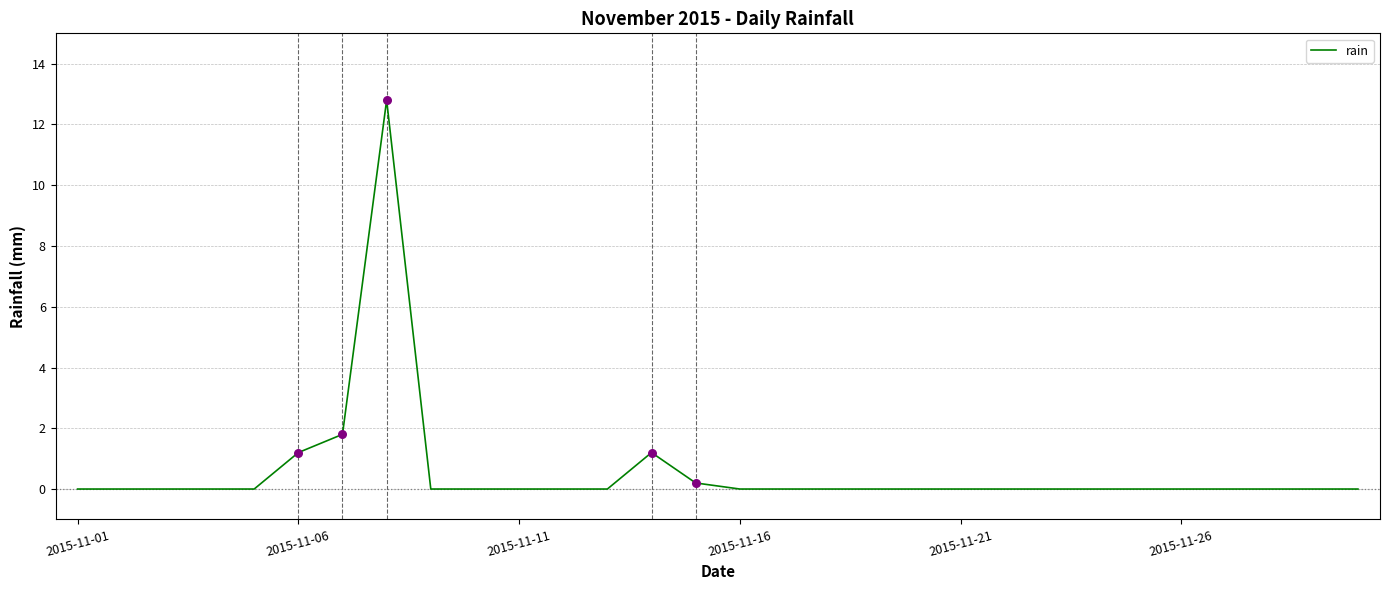

What is the difference between the maximum and minimum values?

12.8